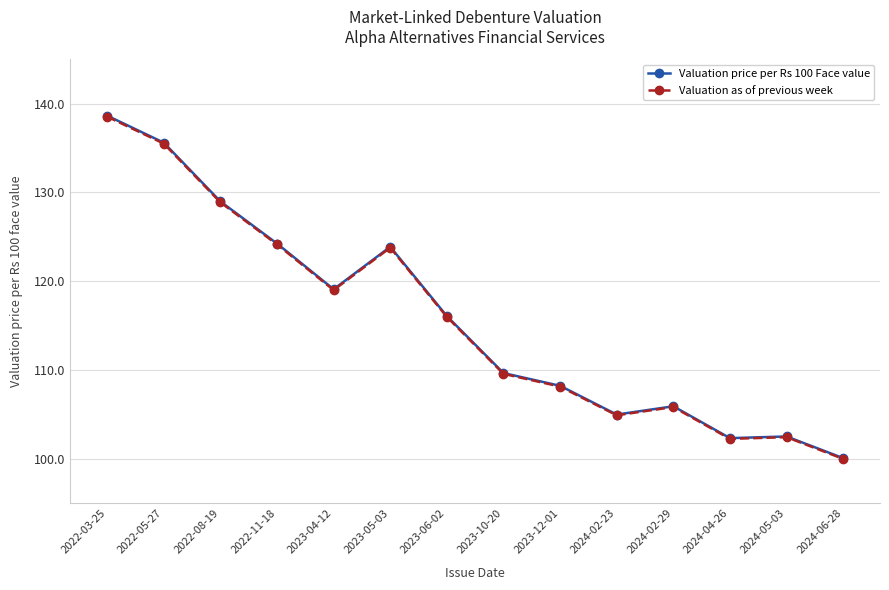

Does the chart have visible grid lines?

Yes